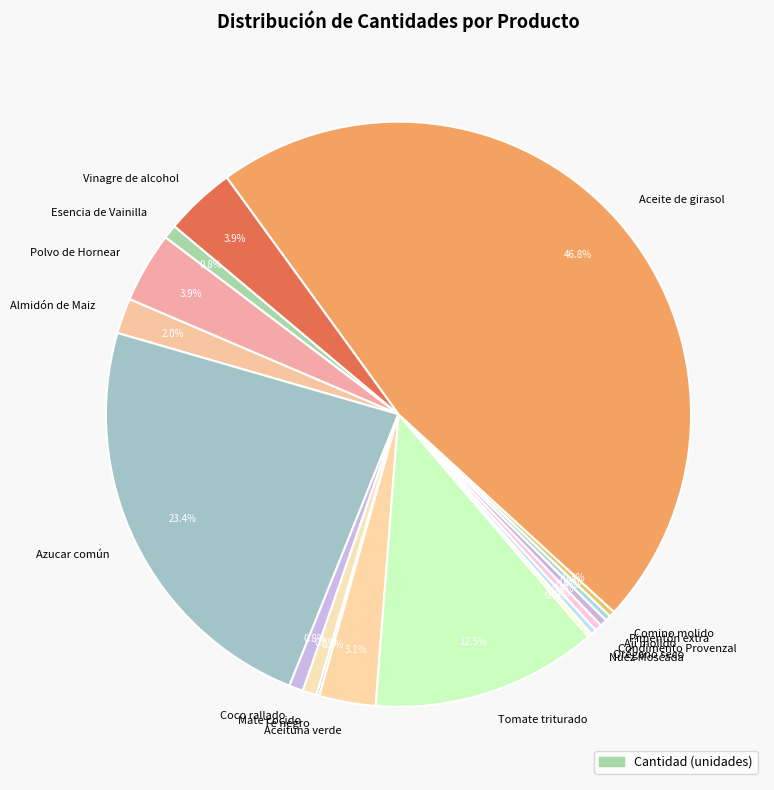

Is there a majority slice in this chart?

No